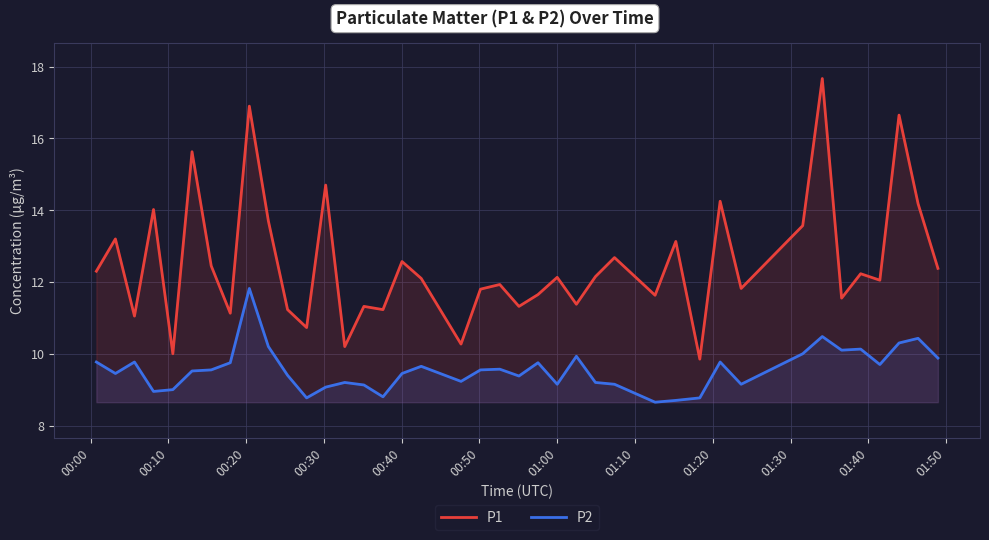

Rank the series by their maximum value, from highest to lowest.

P1, P2